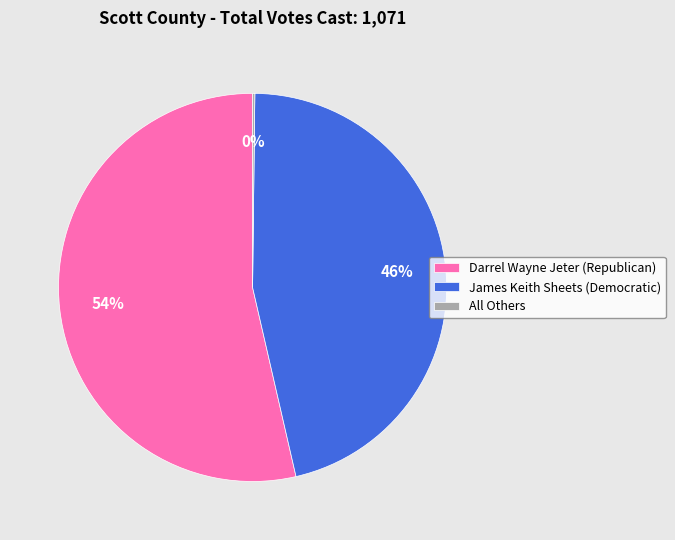

Approximately how many times larger is the value at James Keith Sheets (Democratic) compared to Darrel Wayne Jeter (Republican)?

0.9